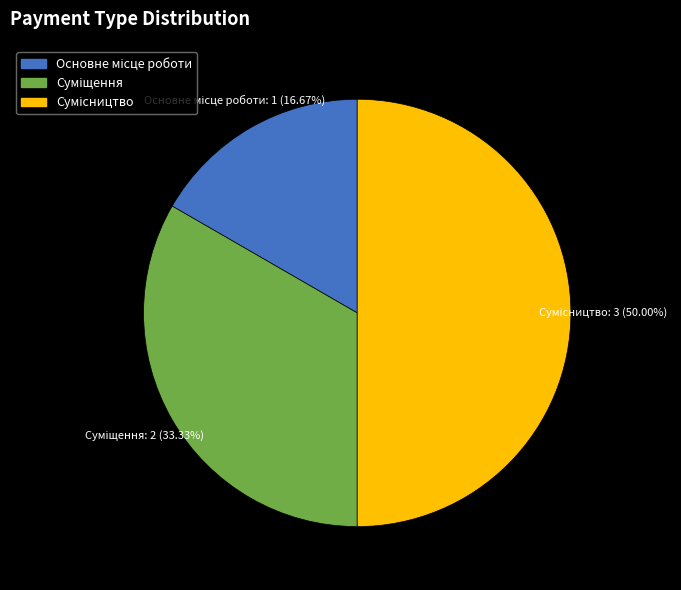

Does Сумісництво account for over 50% of the chart?

No